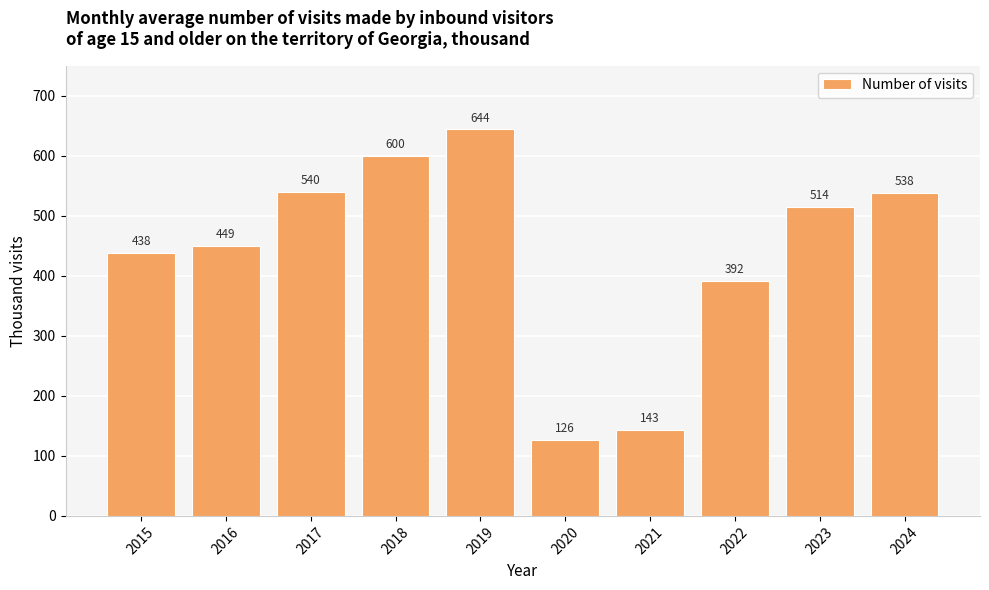

Approximately how many times larger is the value at 2016 compared to 2020?

3.6